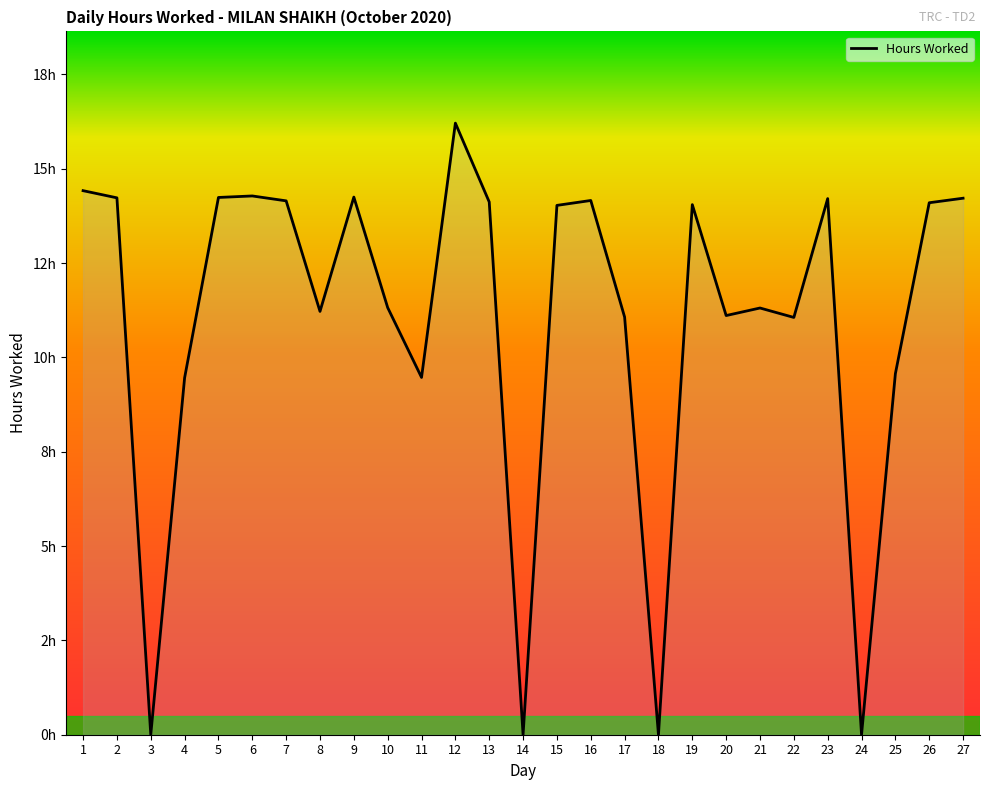

List the labels in order of value, largest first.

12, 1, 6, 9, 5, 2, 27, 23, 16, 7, 13, 26, 19, 15, 10, 21, 8, 20, 17, 22, 25, 11, 4, 3, 14, 18, 24